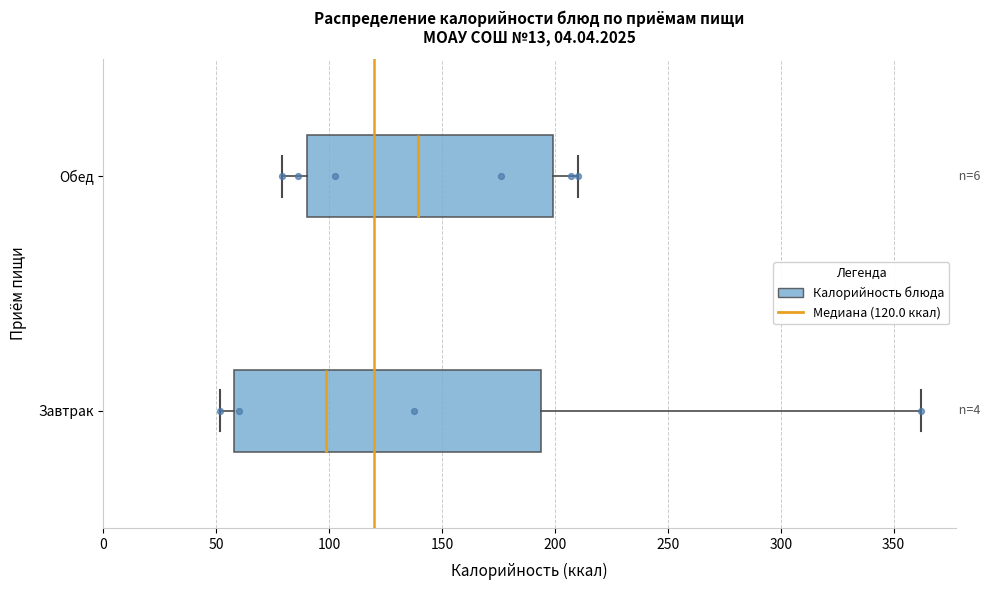

Reading bottom to top, read every box against the x-axis: the position of its median line, the range the box covers, and the ends of its whiskers. The values are not printed on the chart, so give them approximately, as read against the axis.

Завтрак: median 100, box 60 to 195, whiskers 50 to 360
Обед: median 140, box 90 to 200, whiskers 80 to 210